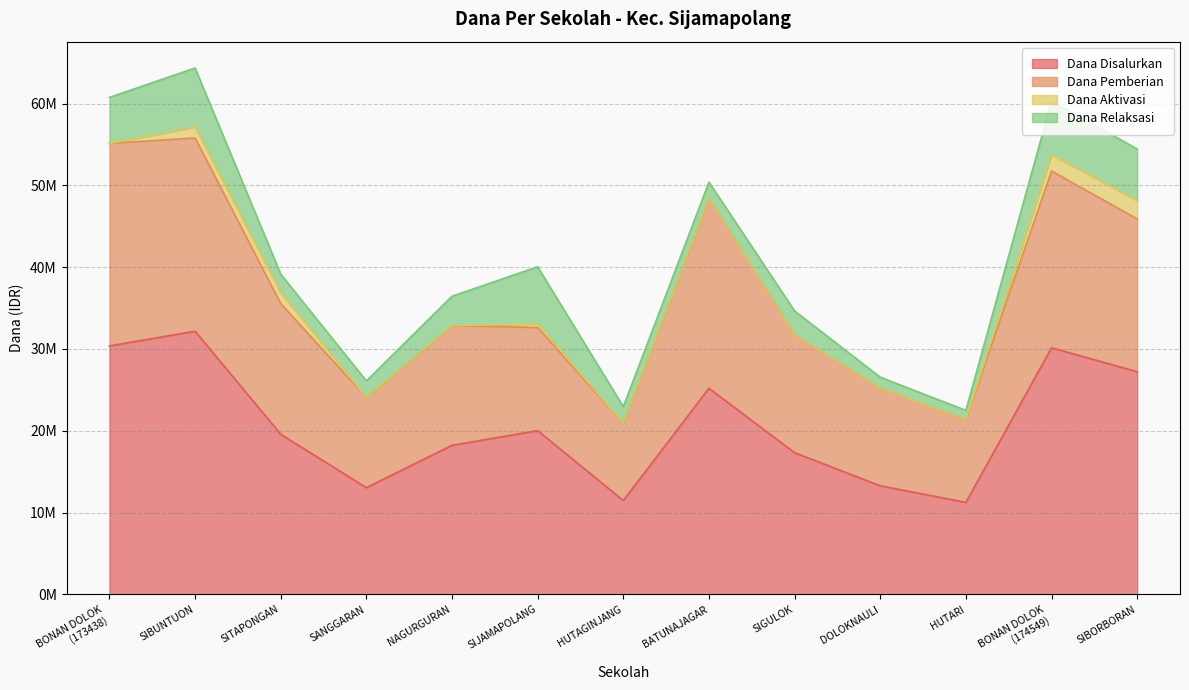

What is the label of the 3rd point from the left?

SITAPONGAN